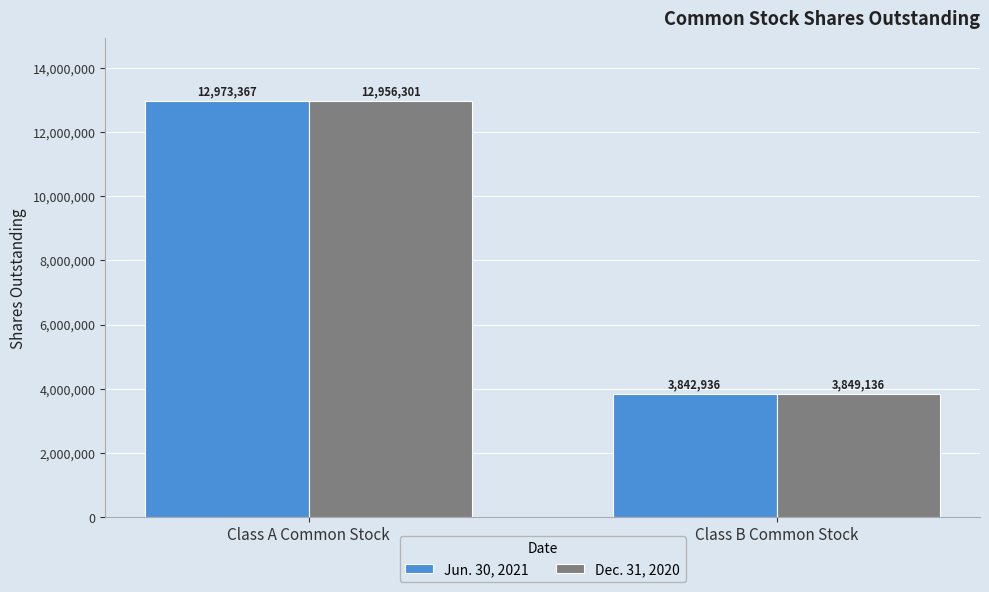

Which series has the widest spread of values?

Jun. 30, 2021